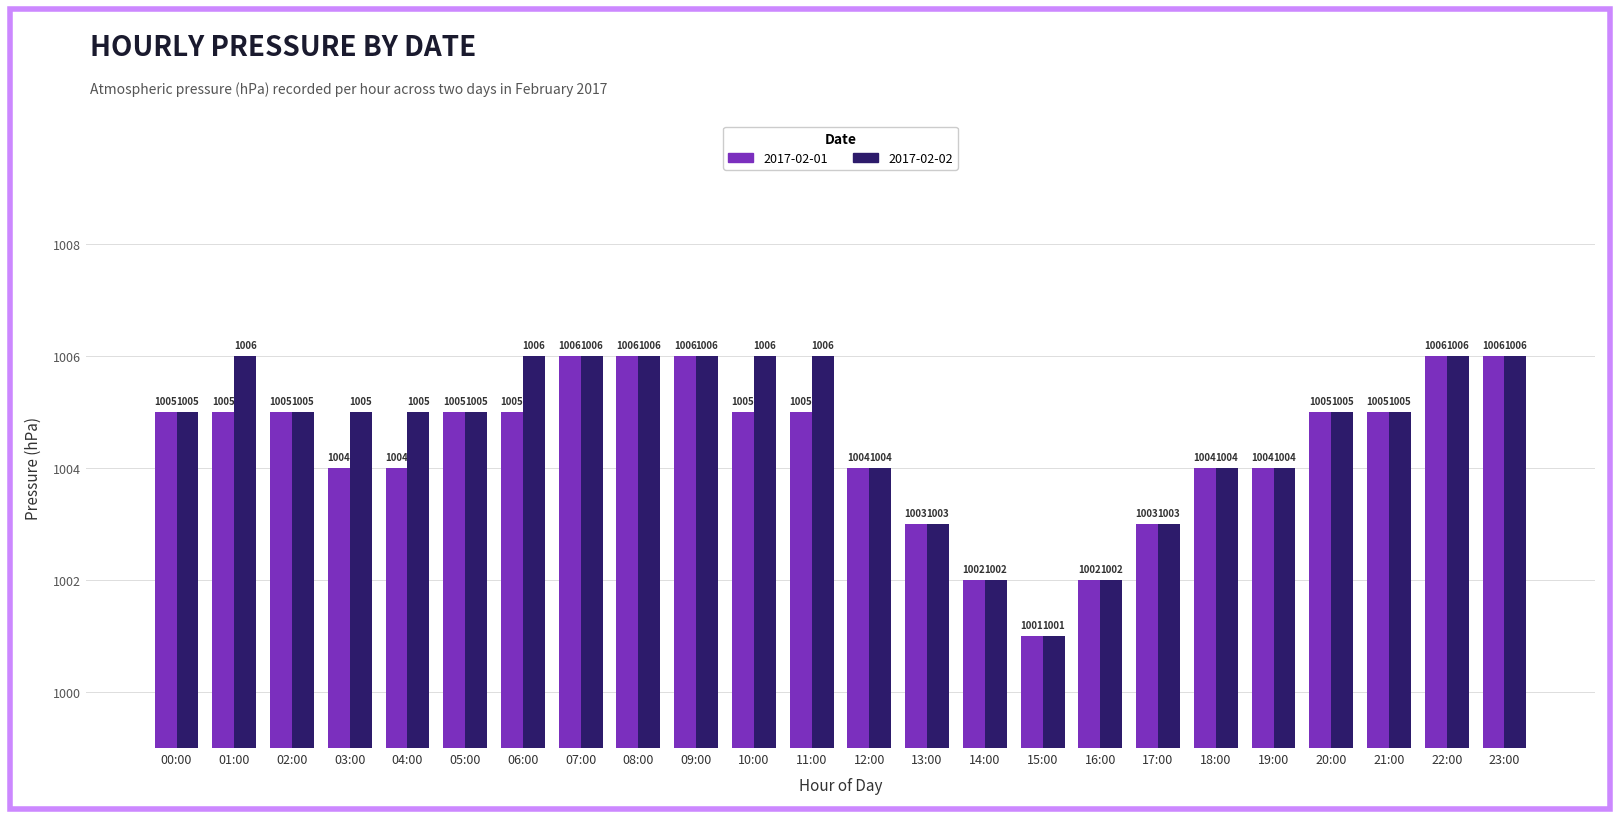

What position from the left is 20:00?

21